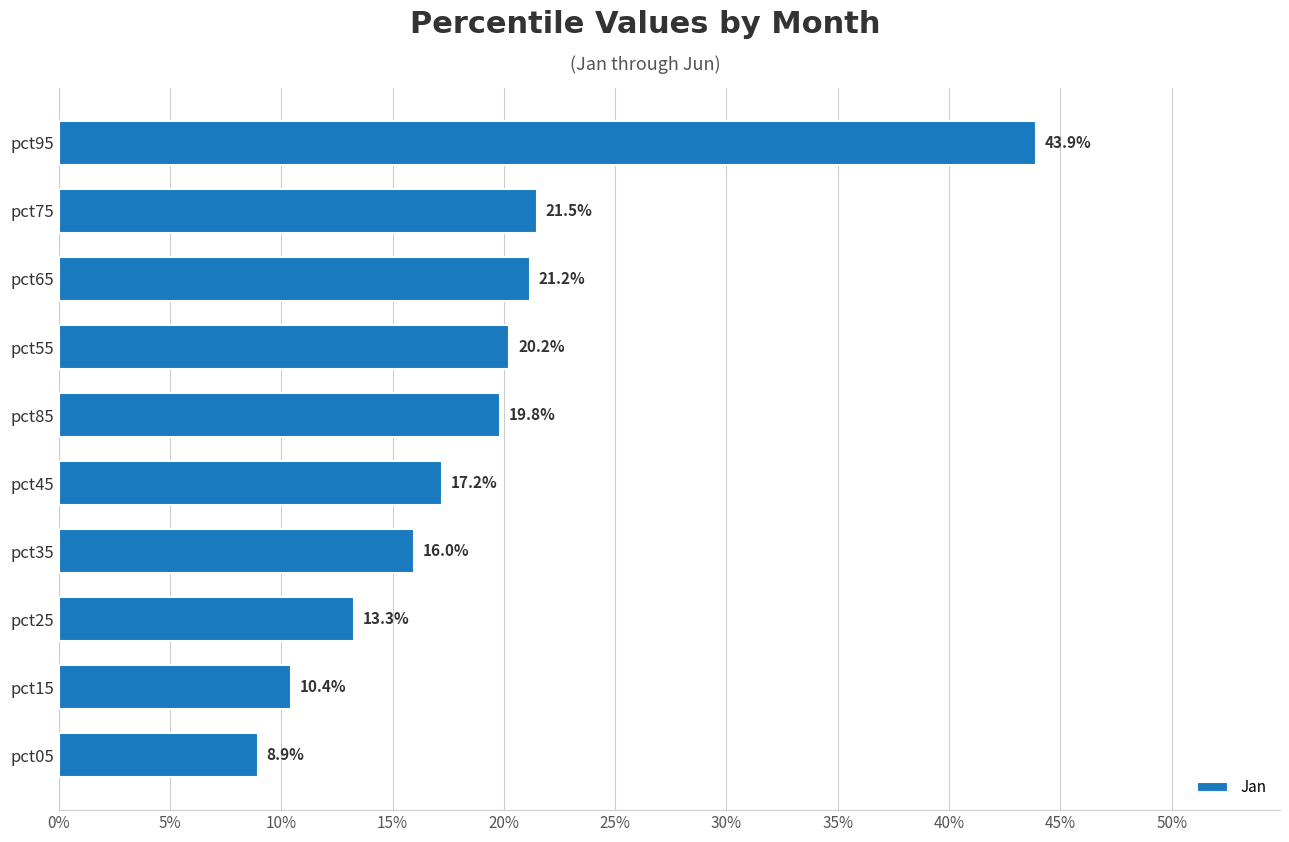

What is the difference between the maximum and minimum values?

0.3